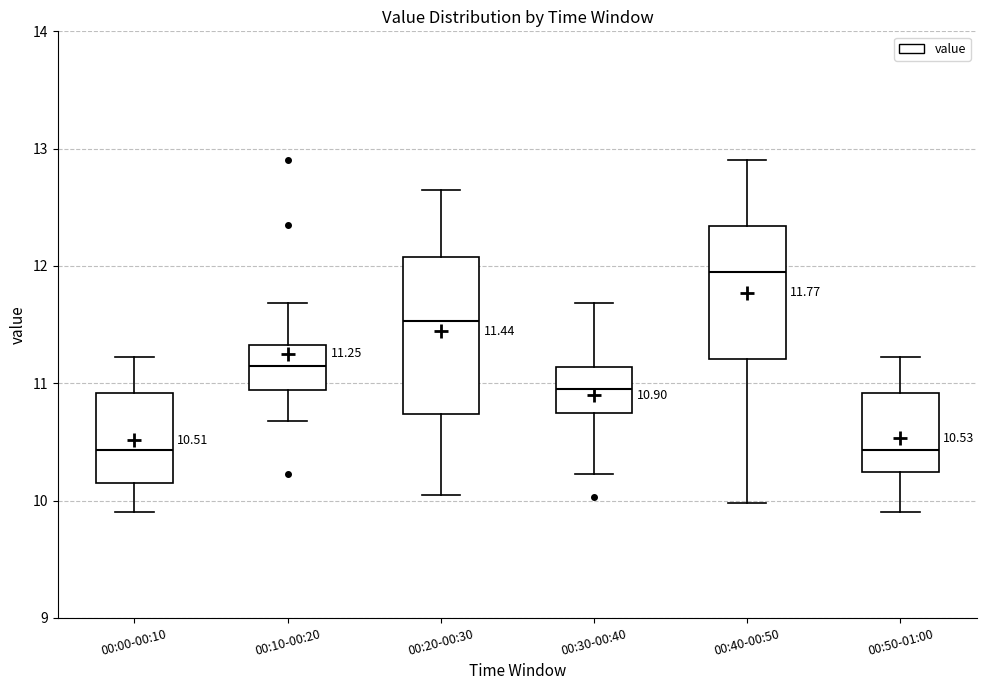

Comparing the boxes themselves (not the whiskers), which one is the tallest?

00:20-00:30